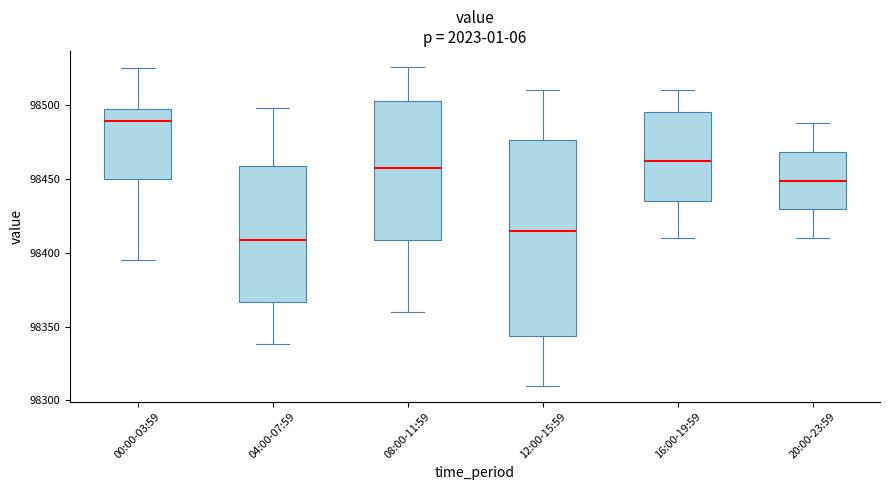

Where does the lower whisker of the box for 20:00-23:59 end on the y-axis? The values are not printed on the chart, so give them approximately, as read against the axis.

98410